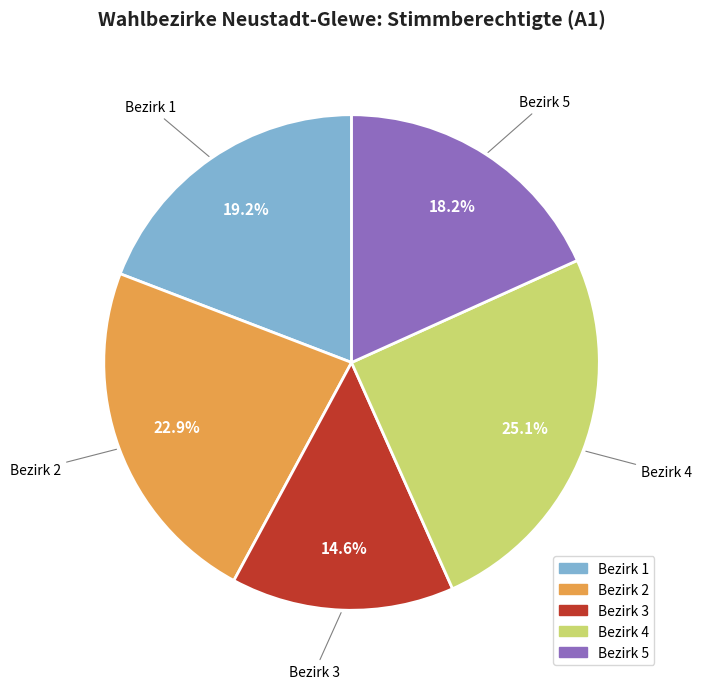

Is there any slice that represents more than half of the pie?

No